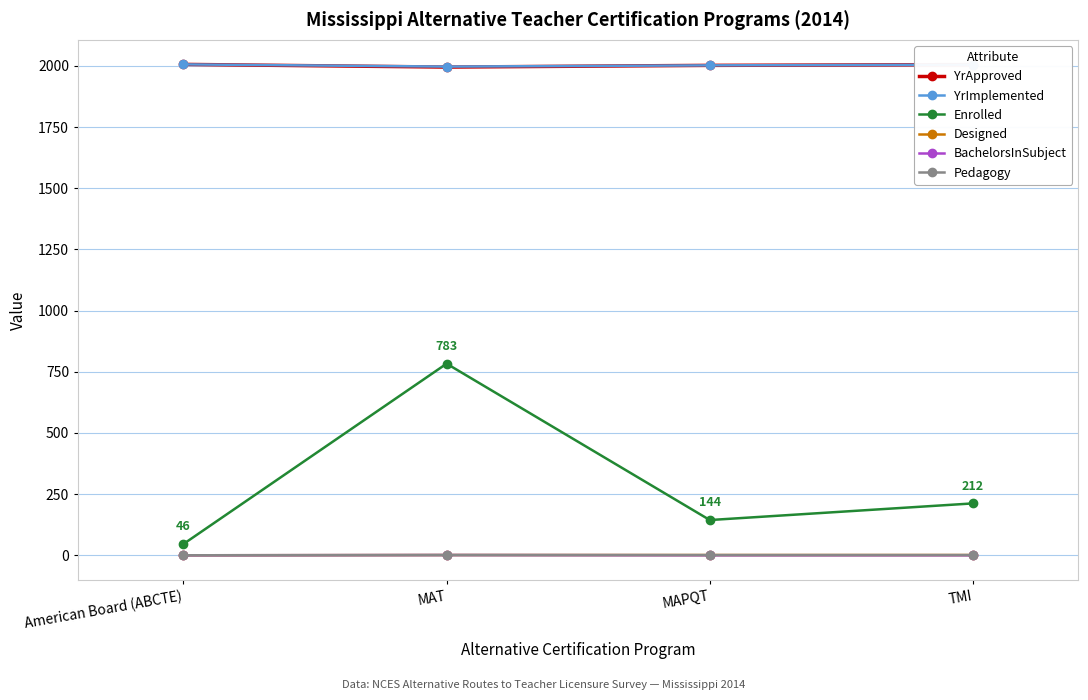

Reading left to right, list all the values displayed in this chart.

YrApproved: 2006	1995	2002	2005
YrImplemented: 2006	1997	2002	2005
Enrolled: 46	783	144	212
Designed: 0	1	1	1
BachelorsInSubject: 0	1	0	0
Pedagogy: 0	1	1	1